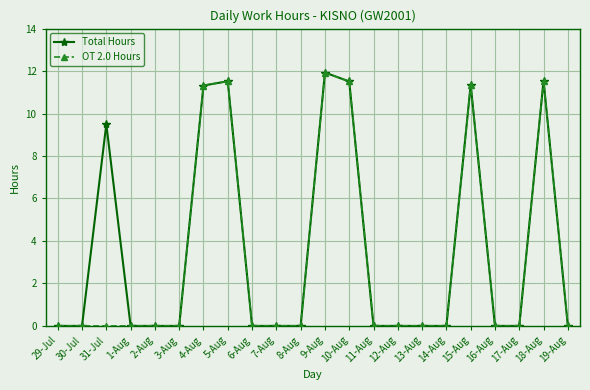

What are all the series names shown in the legend?

Total Hours, OT 2.0 Hours